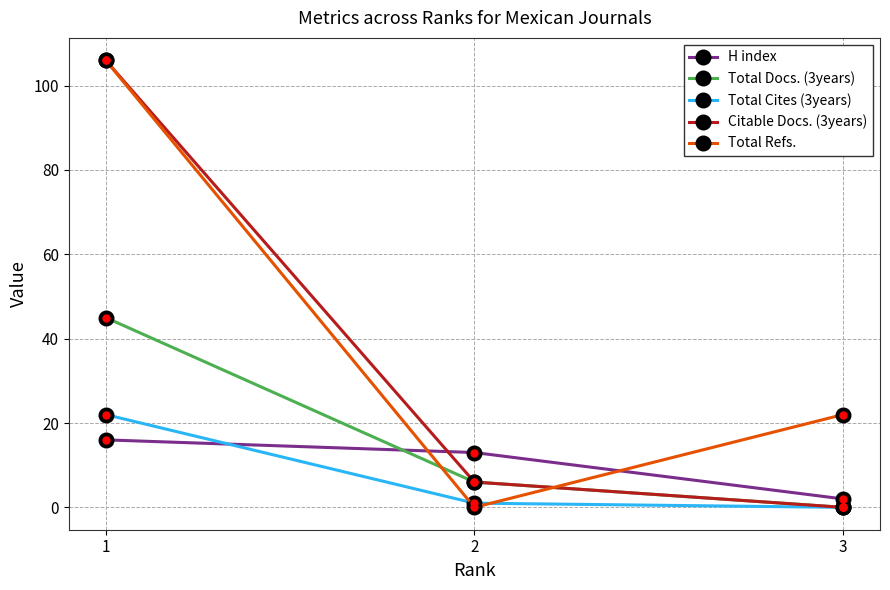

What are all the series names shown in the legend?

H index, Total Docs. (3years), Total Cites (3years), Citable Docs. (3years), Total Refs.